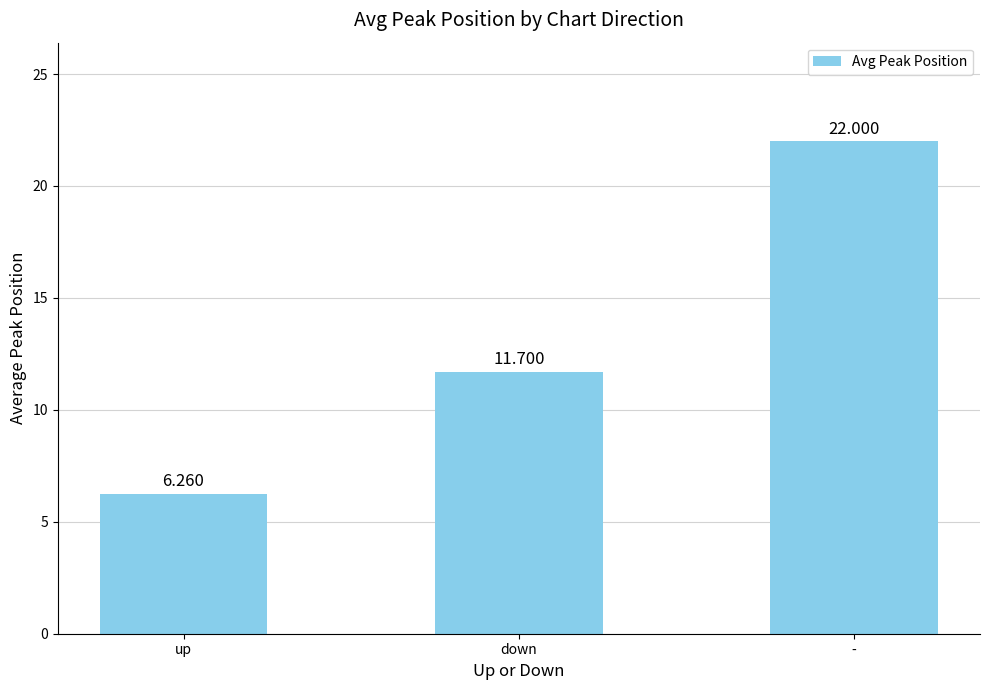

Rank the categories by value from lowest to highest.

up, down, -